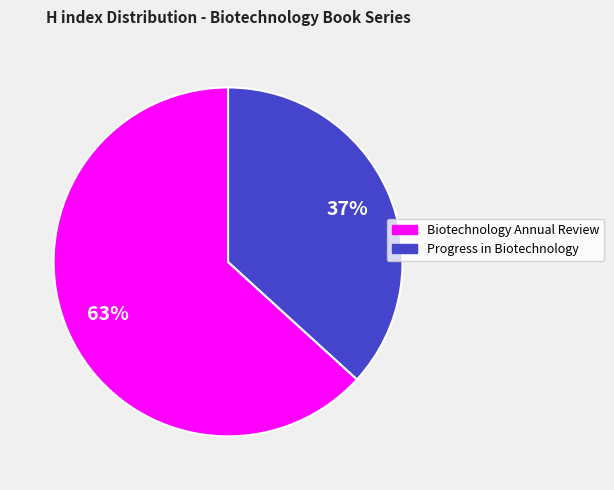

Rank the categories by value from lowest to highest.

Progress in Biotechnology, Biotechnology Annual Review